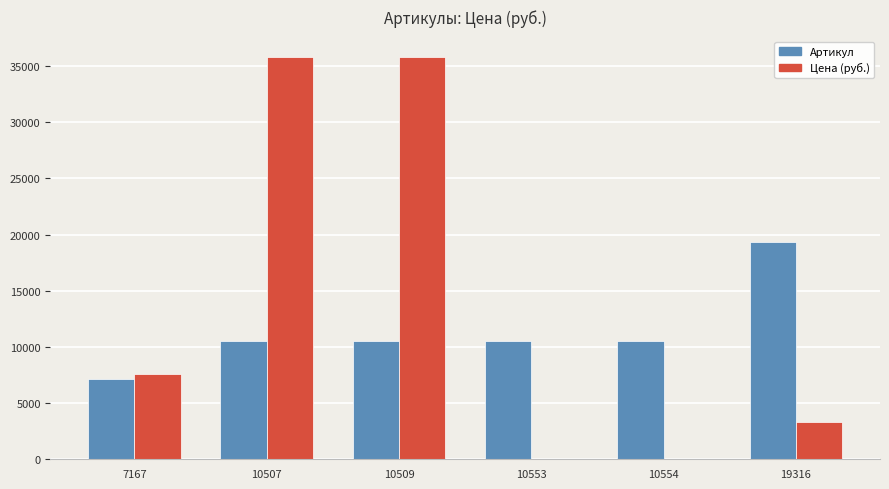

Between 10553 and 19316, which series saw the biggest shift?

Артикул